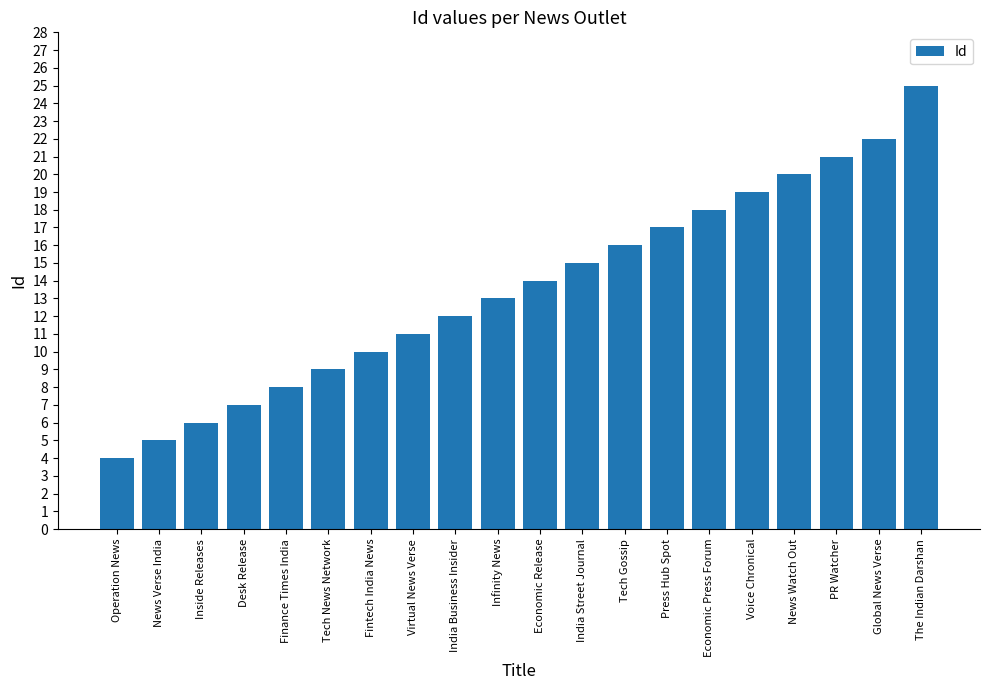

Between Economic Release and India Business Insider, which is larger?

Economic Release